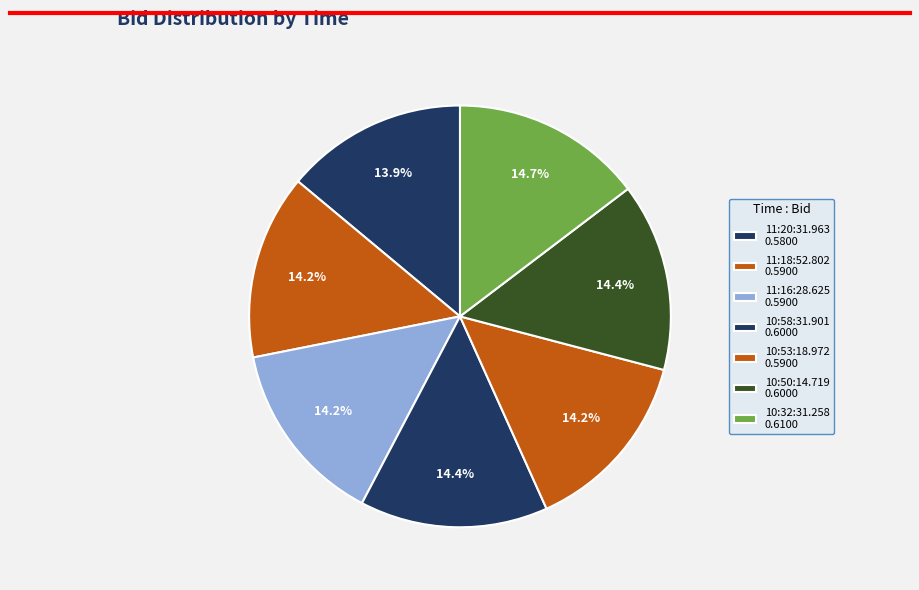

How many slices are in this pie chart?

7